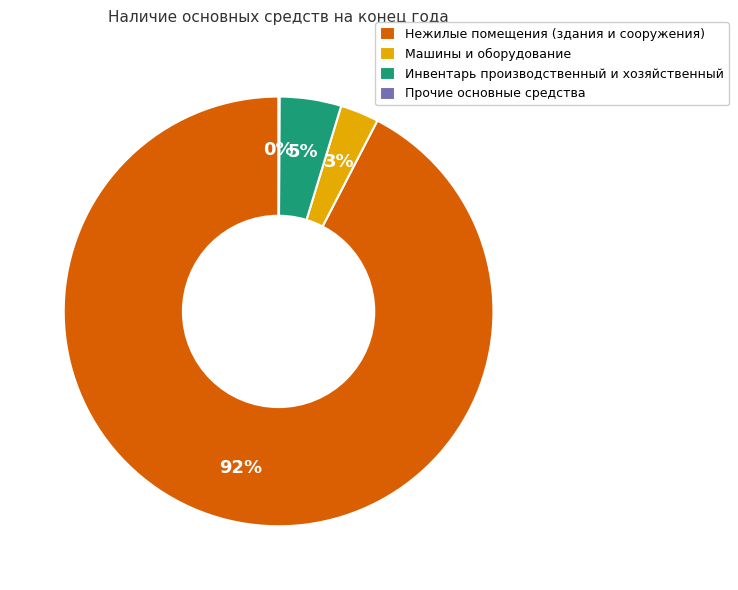

The Машины и оборудование slice represents 3% of the pie. True or false?

True